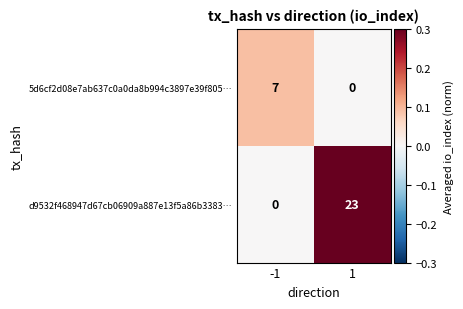

Between -1 and 1, which series saw the biggest shift?

d9532f468947d67cb06909a887e13f5a86b3383…